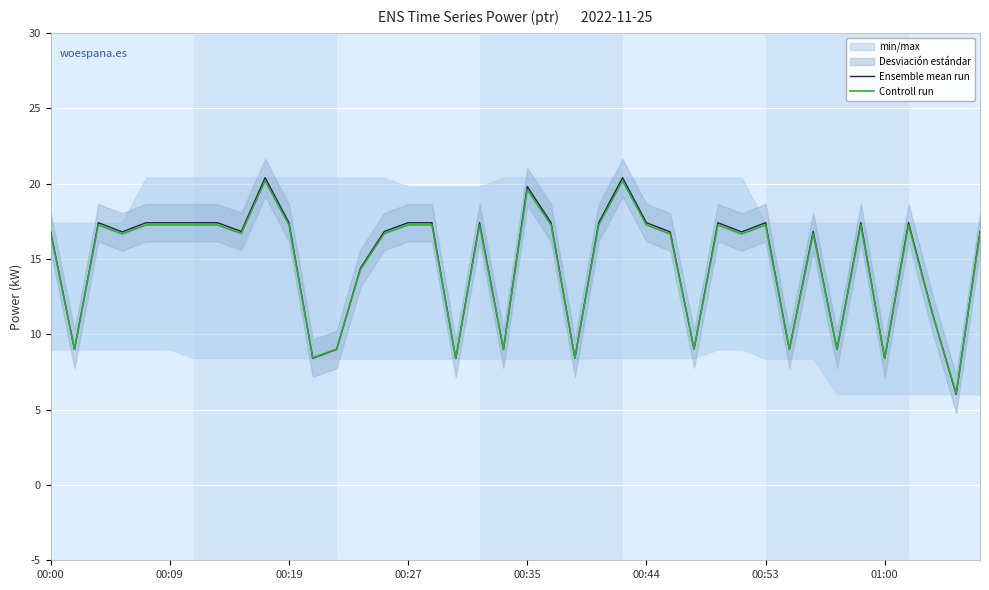

What is the highest value of the Ensemble mean run series?

20.4